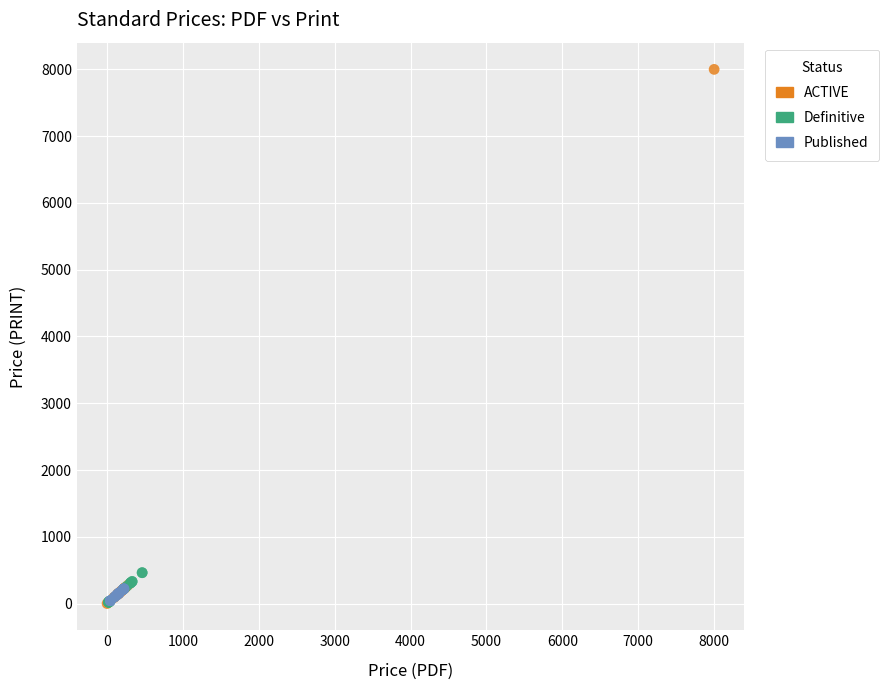

Which series has the largest Y range (max minus min)?

ACTIVE